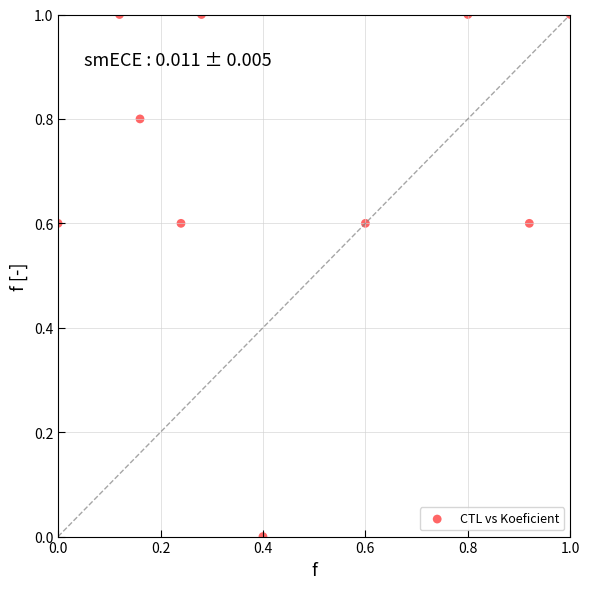

What is the average X value?

0.5